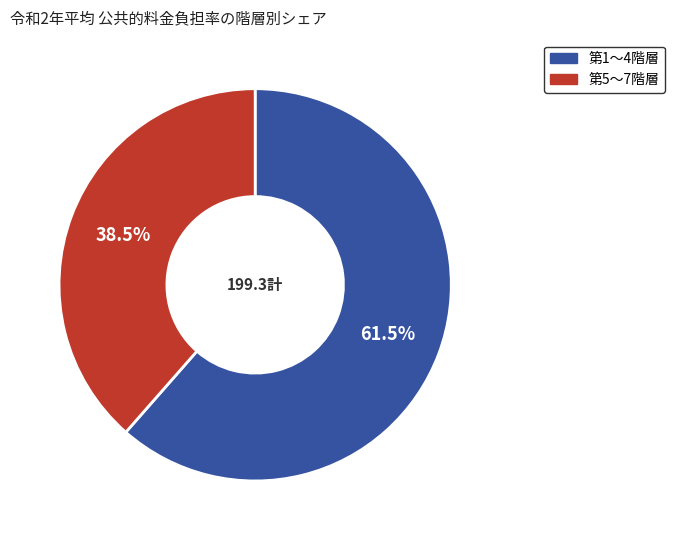

To the nearest percent, what is the average slice percentage?

50%